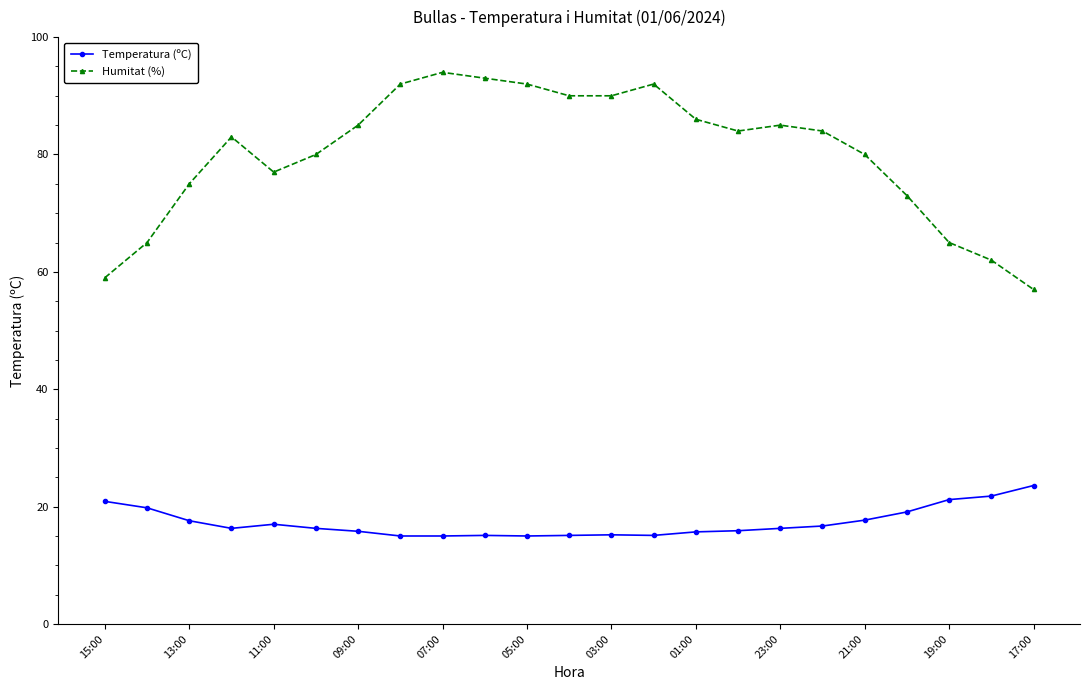

True or false: Temperatura (ºC) has more than 0 points higher than both neighbors.

True